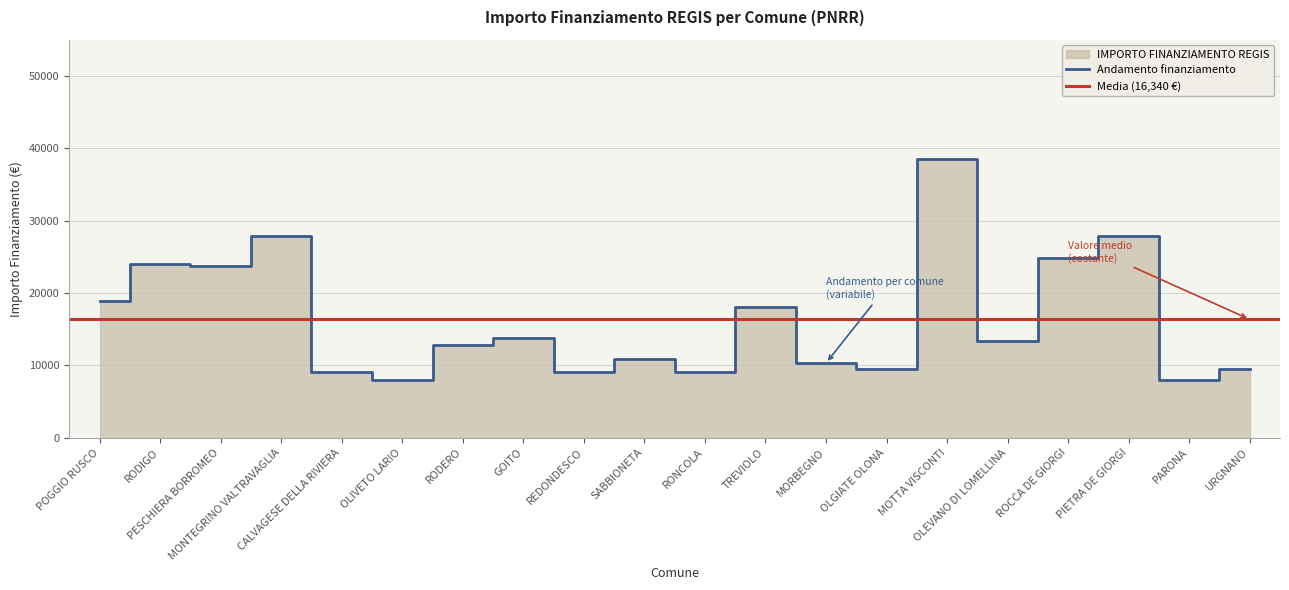

At which category does the chart reach its minimum across all series?

OLIVETO LARIO